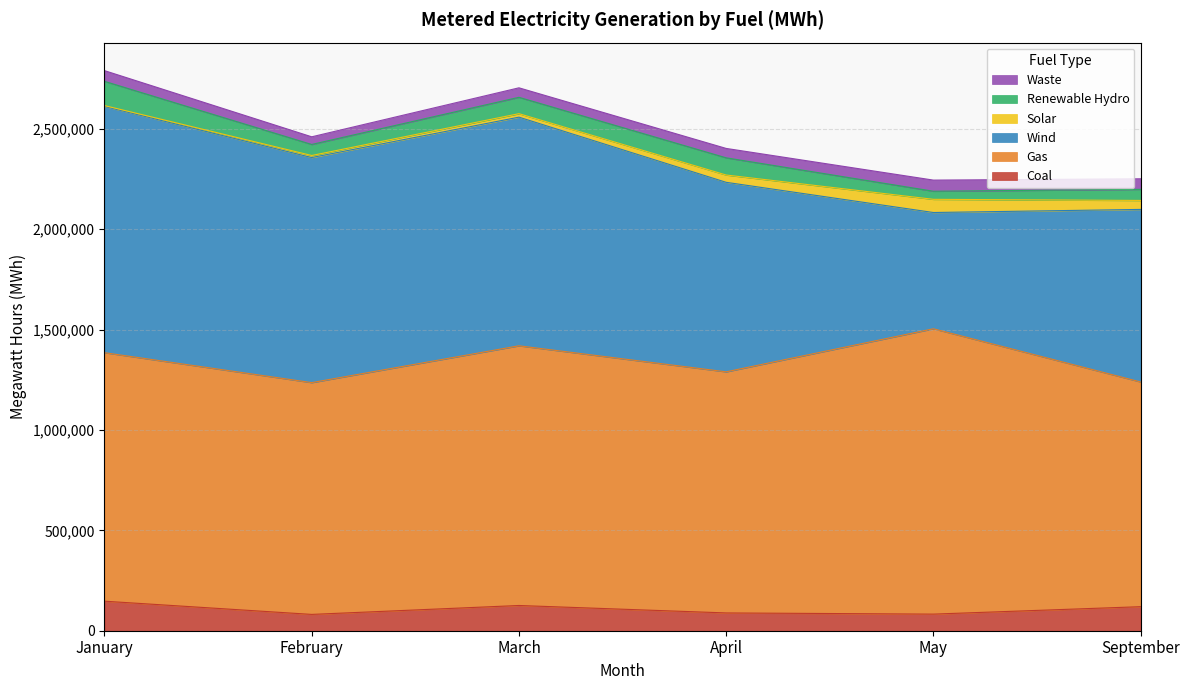

At which category does Waste reach its first local valley?

February